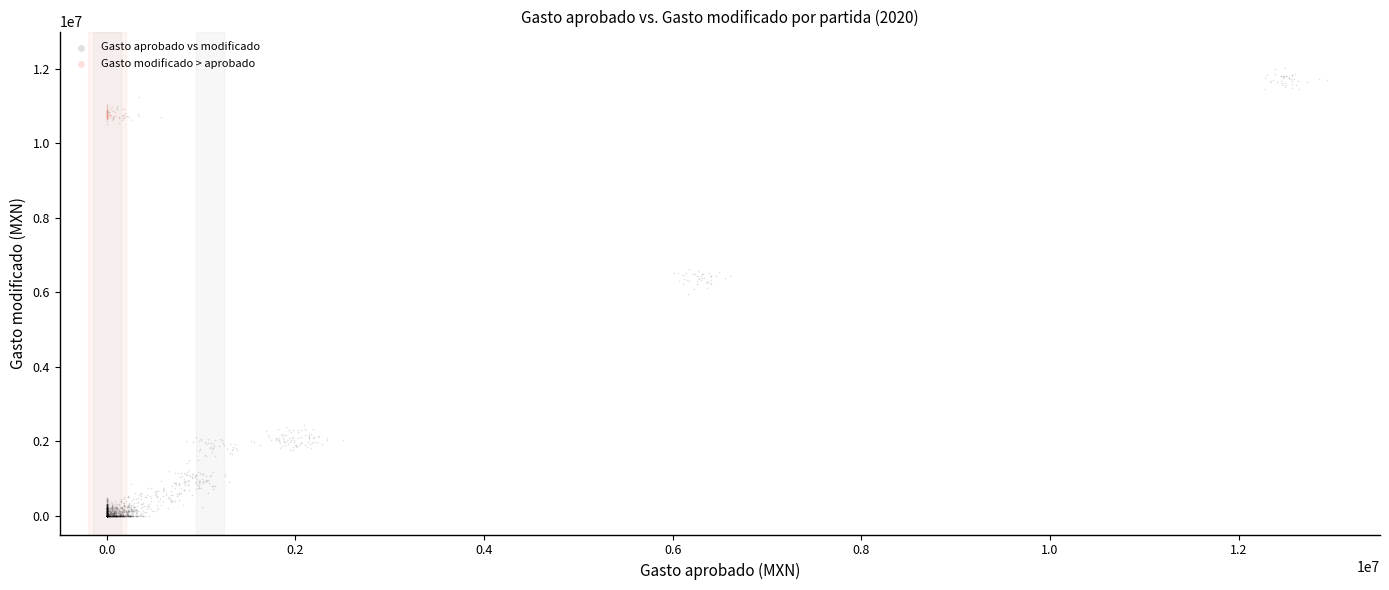

Which series has the largest Y range (max minus min)?

Gasto aprobado vs modificado